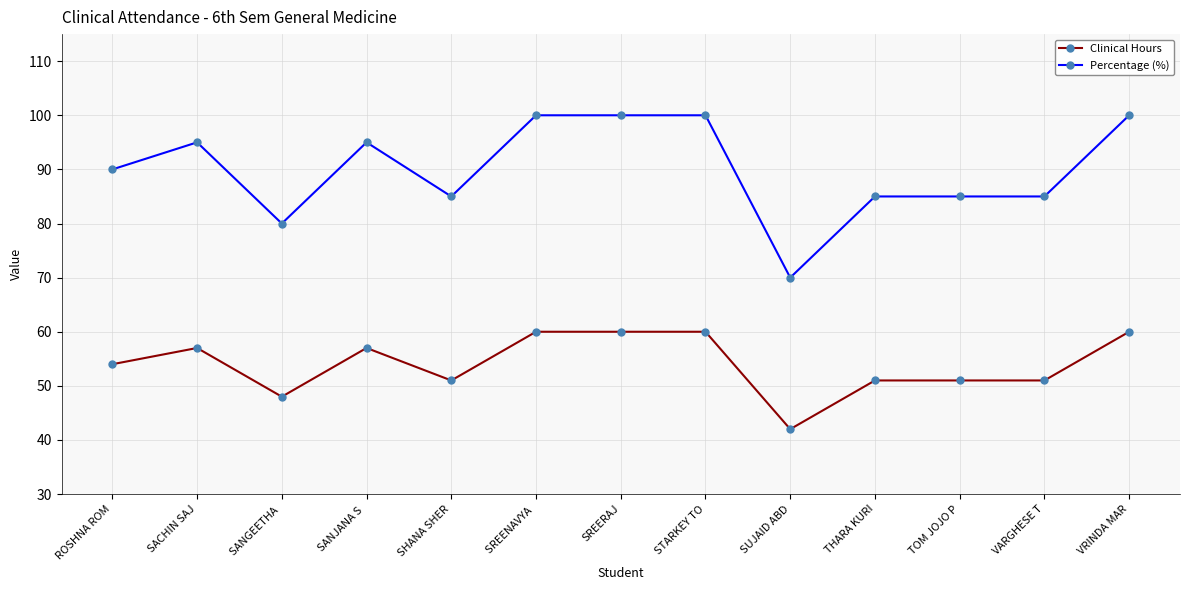

At how many categories does at least one series exceed 67?

13